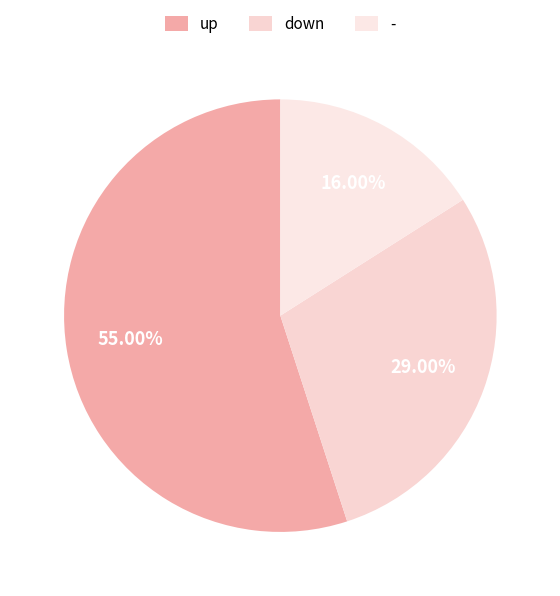

Is it true that - is 27% of the pie?

False